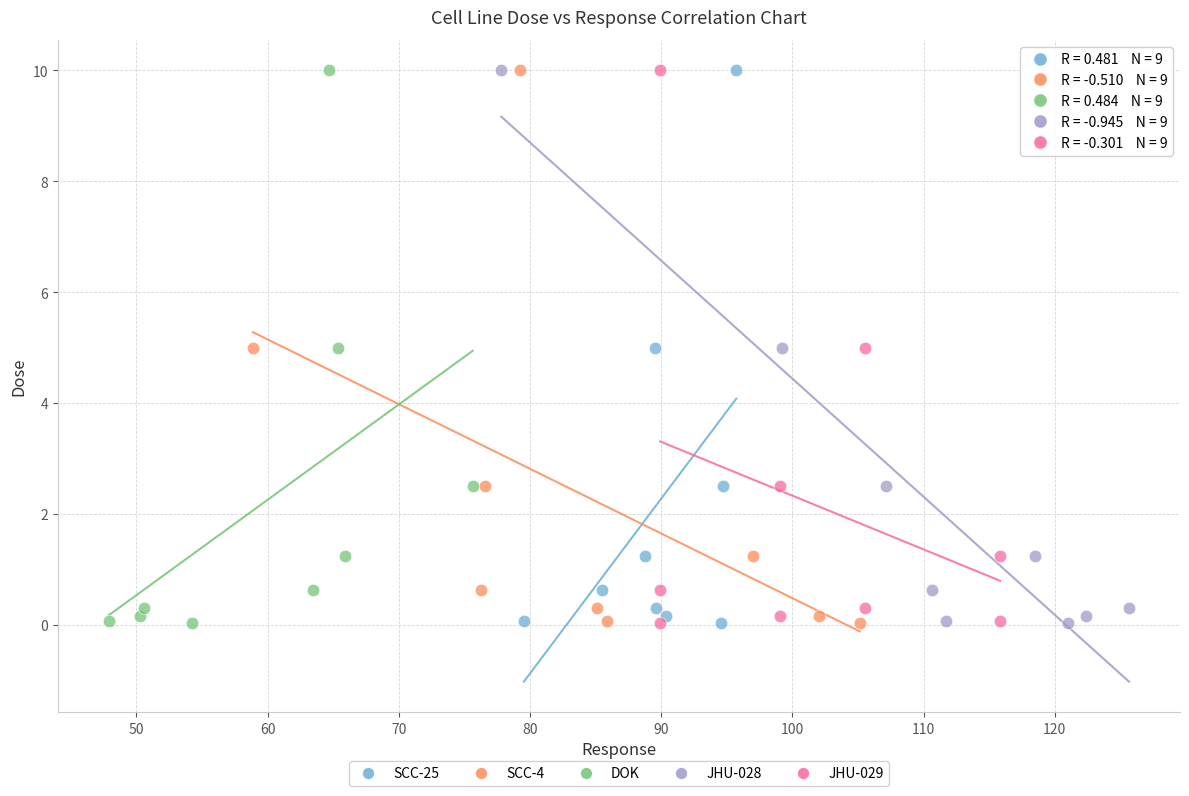

What are all the series names shown in the legend?

SCC-25, SCC-4, DOK, JHU-028, JHU-029